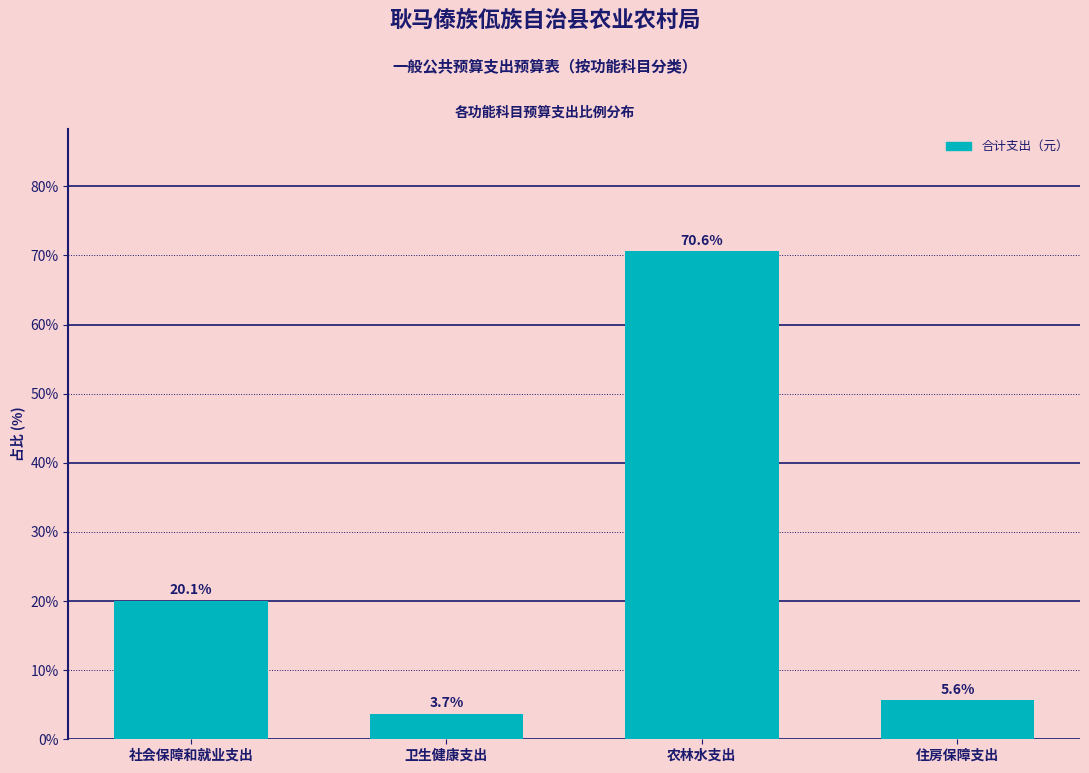

Reading right to left, transcribe all the data shown in this chart.

住房保障支出=5.6	农林水支出=70.6	卫生健康支出=3.7	社会保障和就业支出=20.1